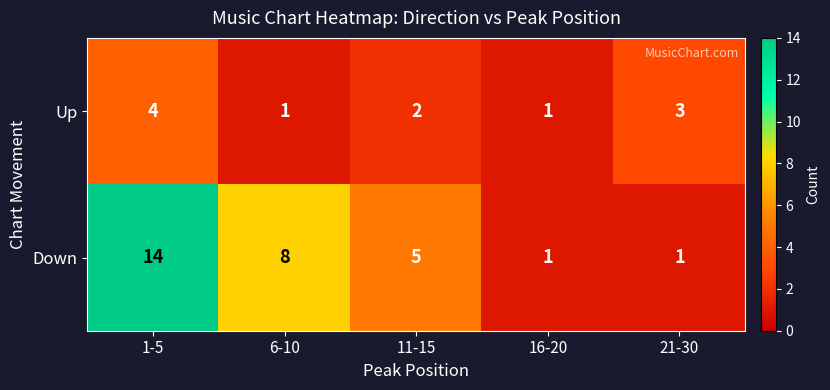

What is the sum of the Up values at 11-15 and 16-20?

3